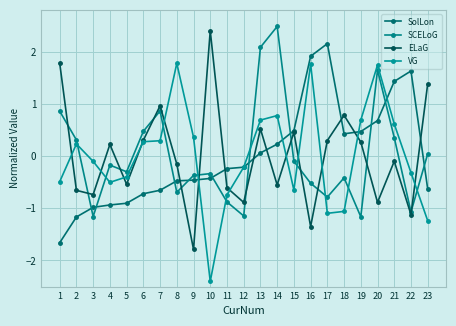

Which label corresponds to the smallest value in the chart?

10